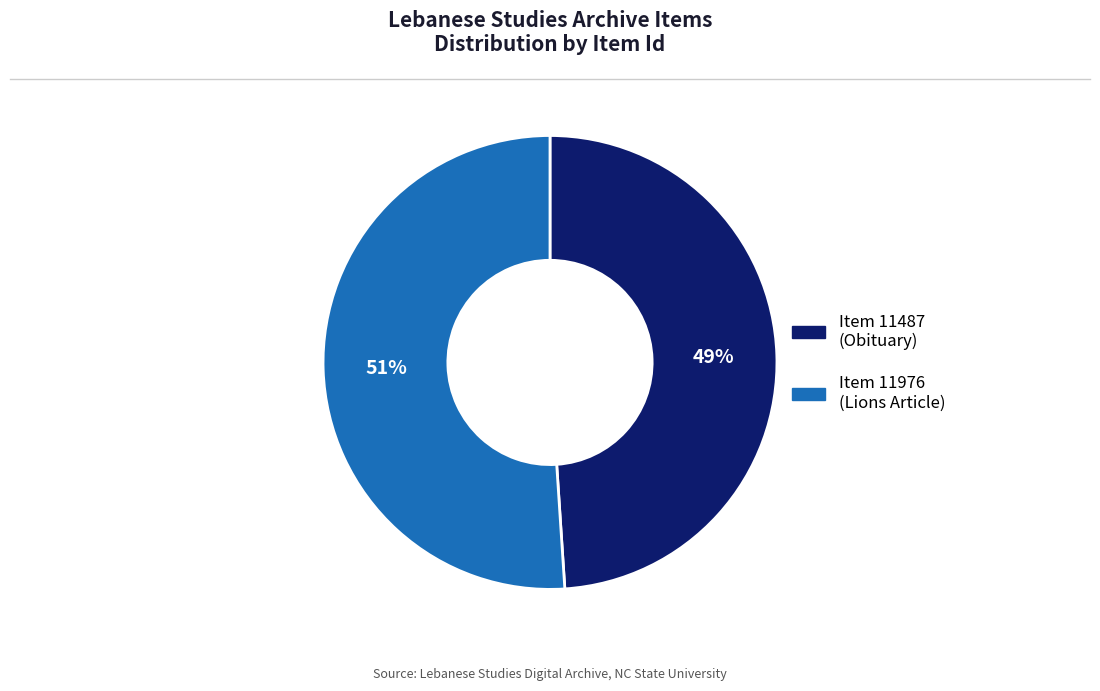

Does any single category account for the majority?

Yes